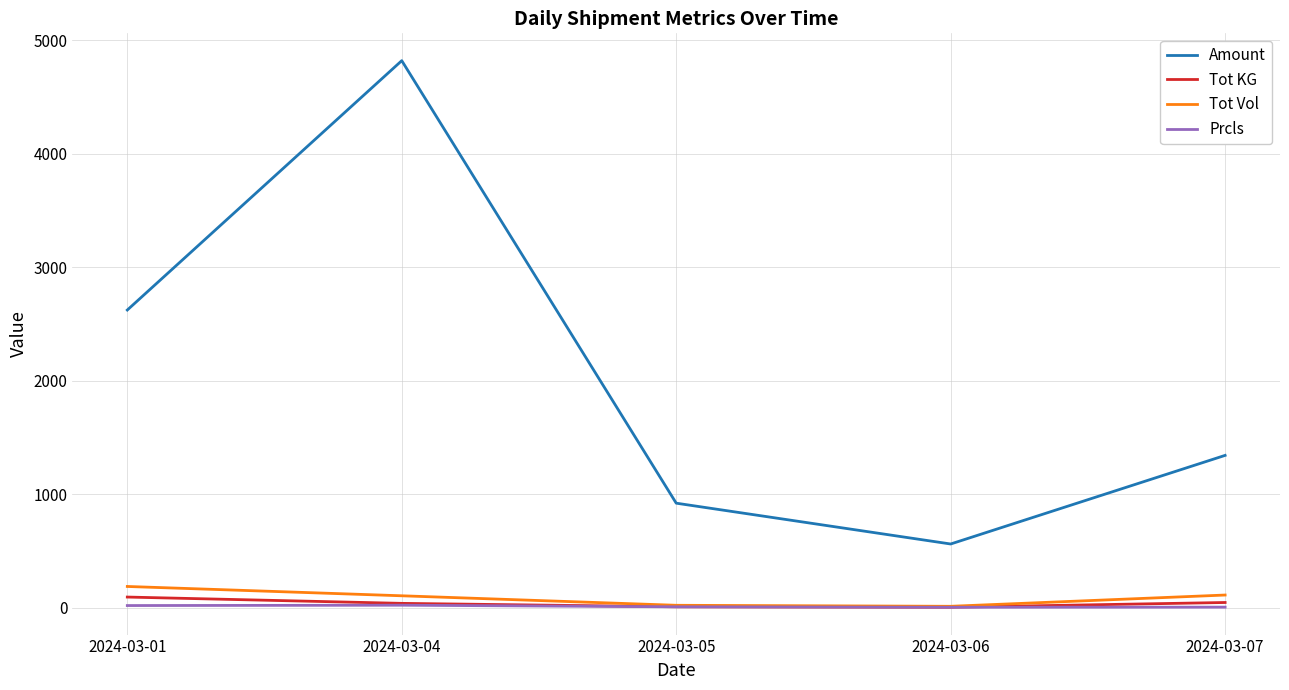

What is the sum of the Amount values at 2024-03-04 and 2024-03-07?

6164.0